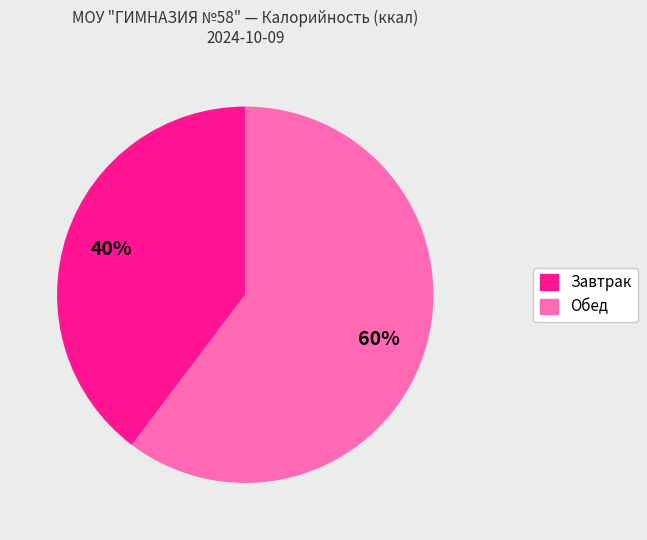

How many segments does this pie chart have?

2